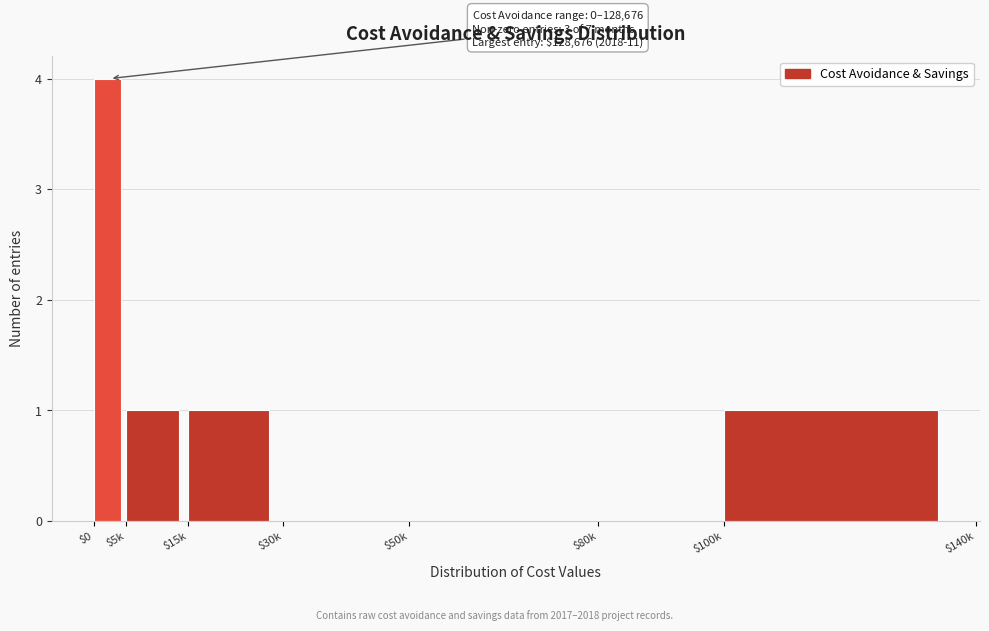

What is the sum of all values?

7